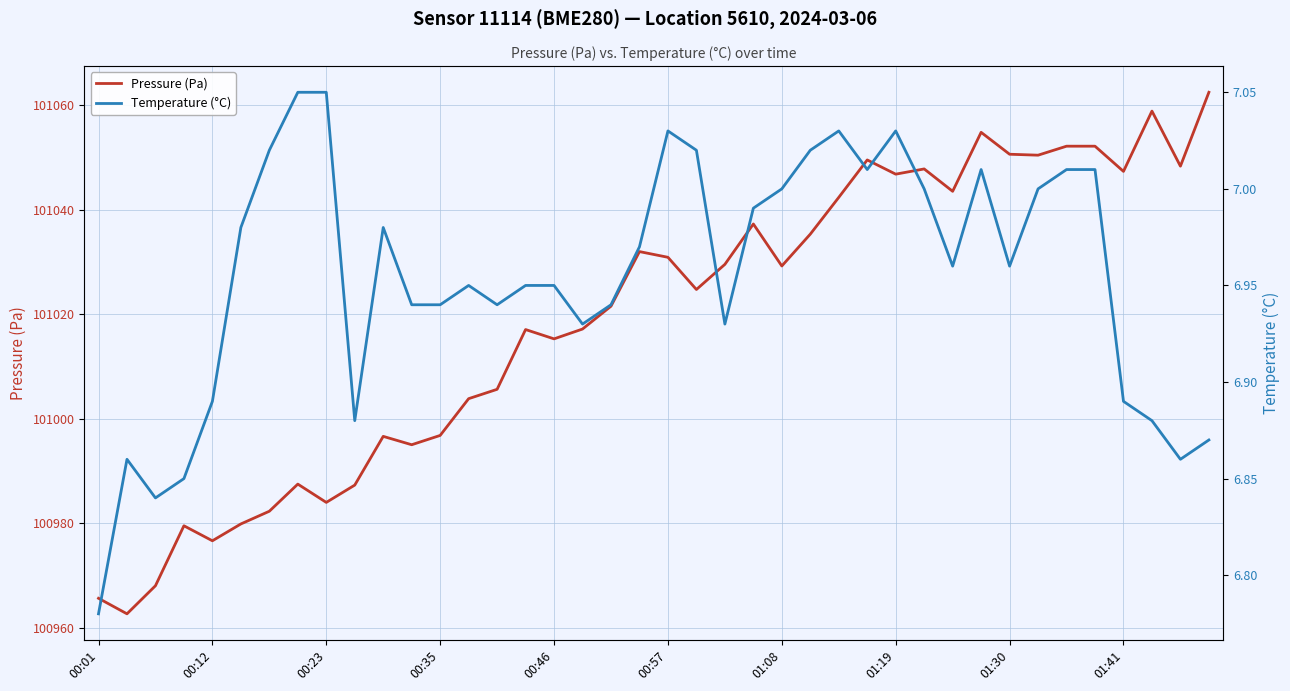

How many data points in Pressure (Pa) are less than 101029?

20